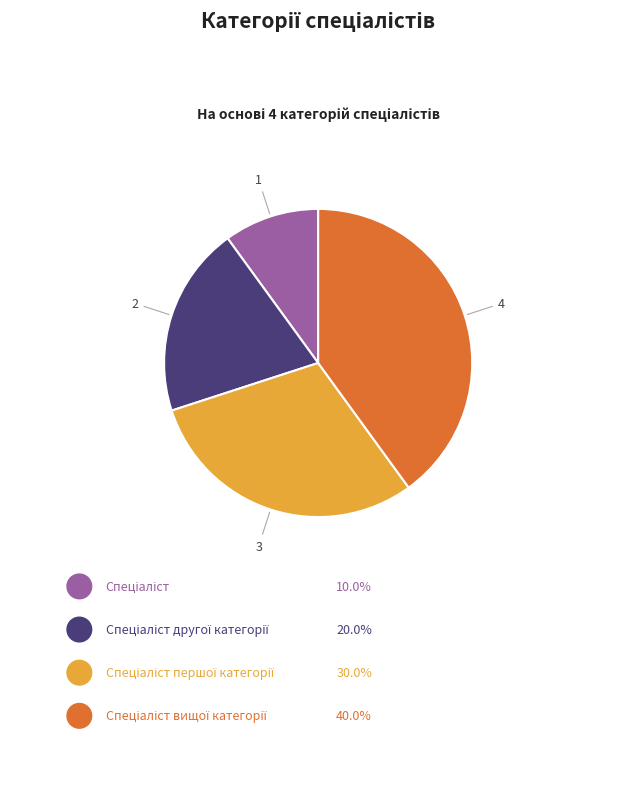

Is there a majority slice in this chart?

No